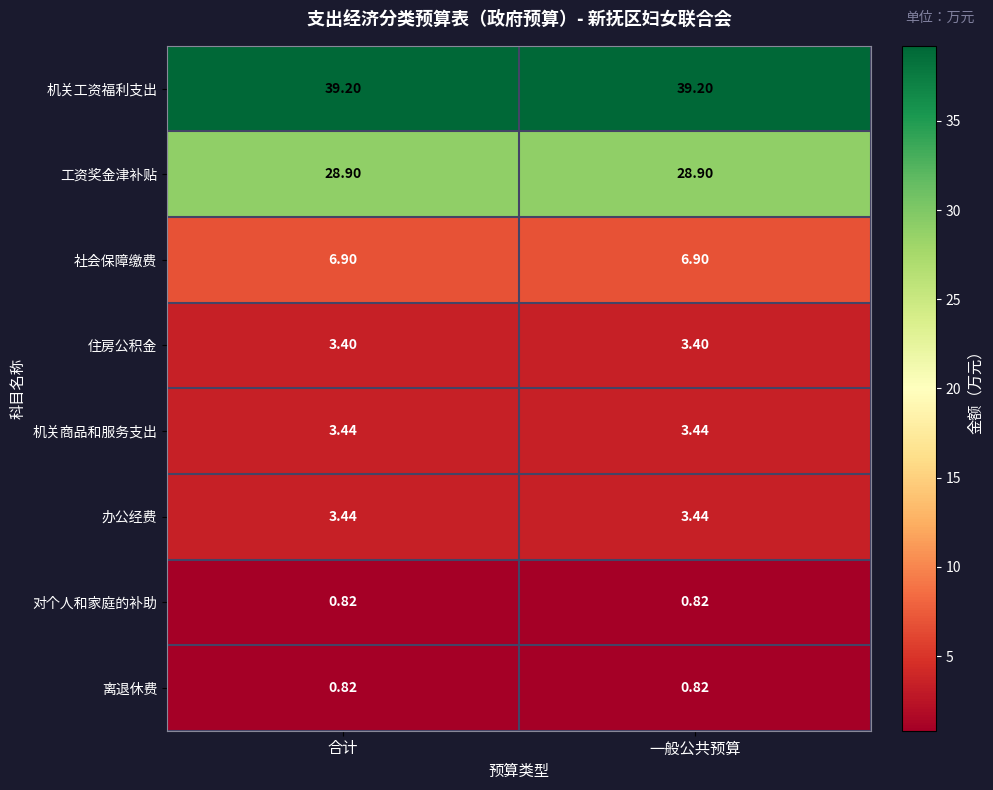

Which series has the largest total across all categories?

机关工资福利支出